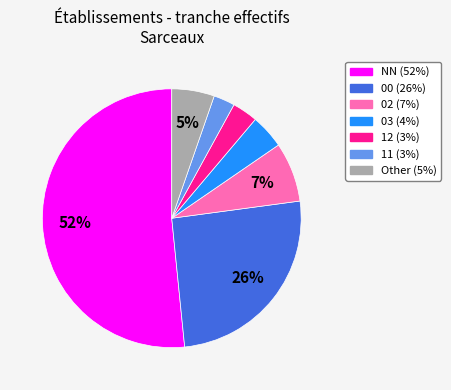

Is there any slice that represents more than half of the pie?

Yes